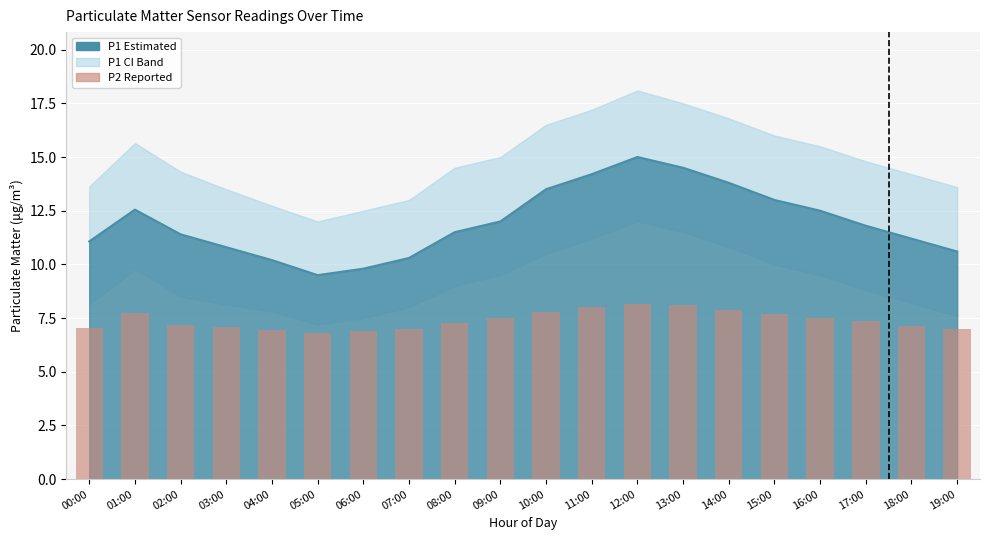

Is it true that the value at 04:00 is 7.0?

True